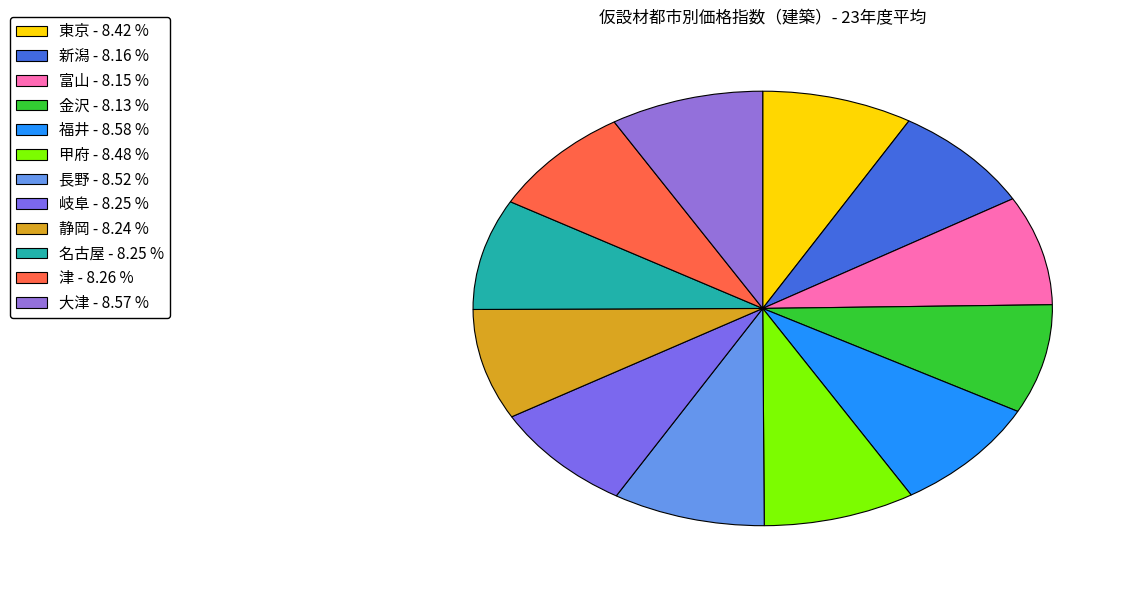

How many slices are in this pie chart?

12